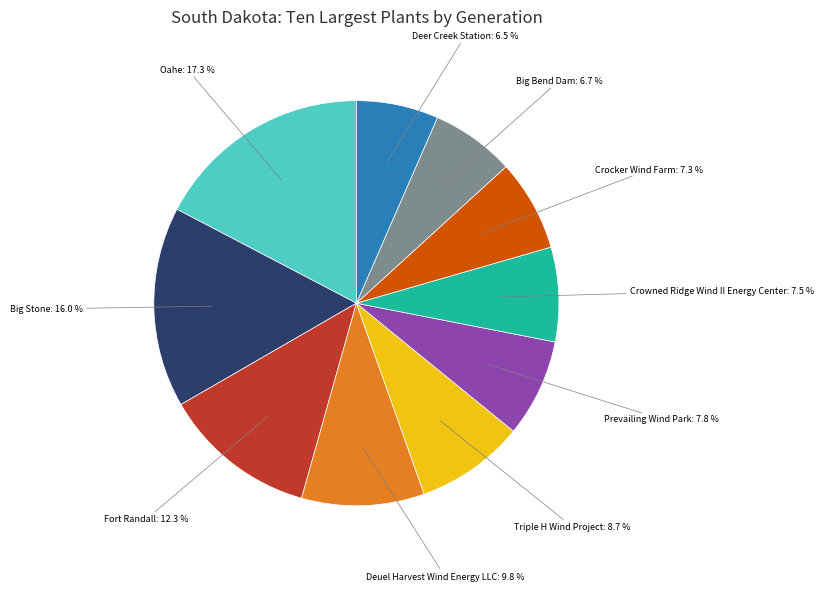

Does any single category account for the majority?

No